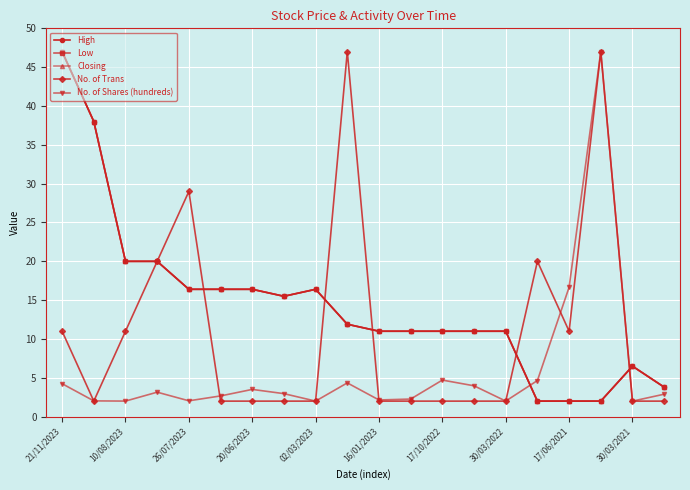

Does the chart have visible grid lines?

Yes